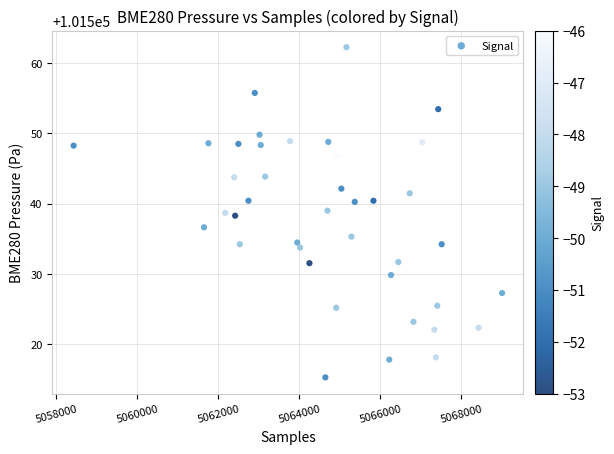

What is the range of X values (max minus min)?

10584.0